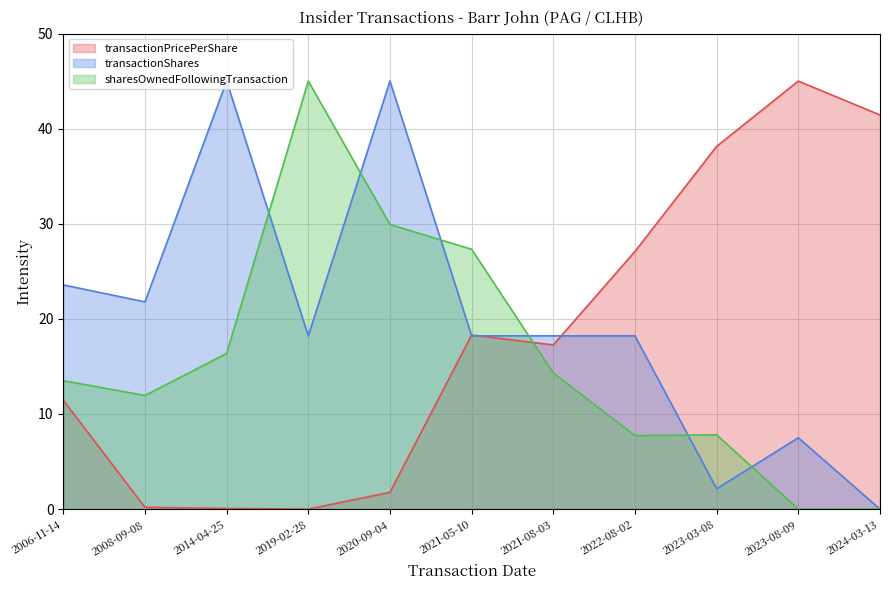

The value of transactionPricePerShare at 2006-11-14 is 4.2. True or false?

False